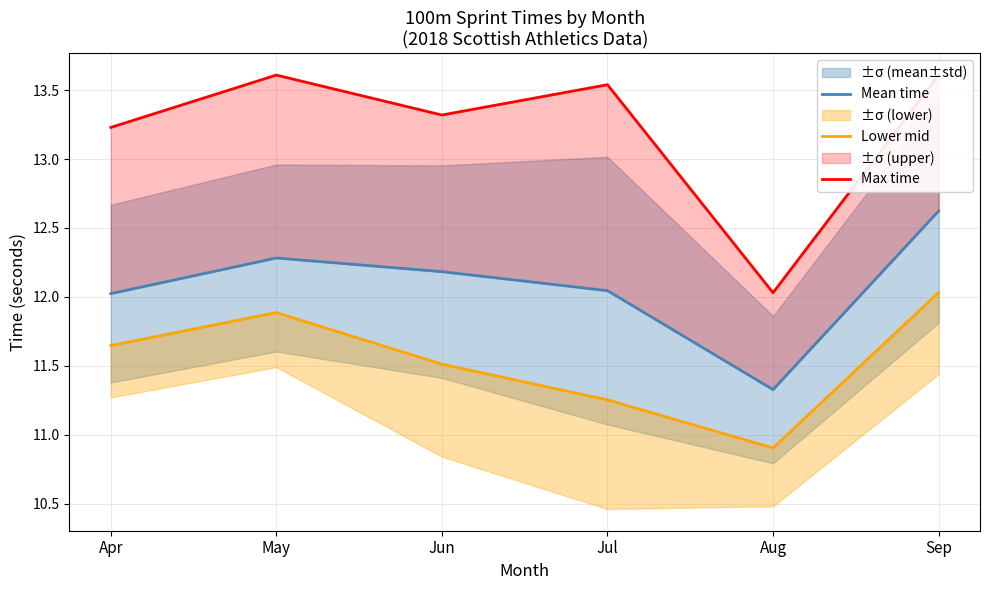

True or false: Mean time has more than 0 interior local peaks.

True